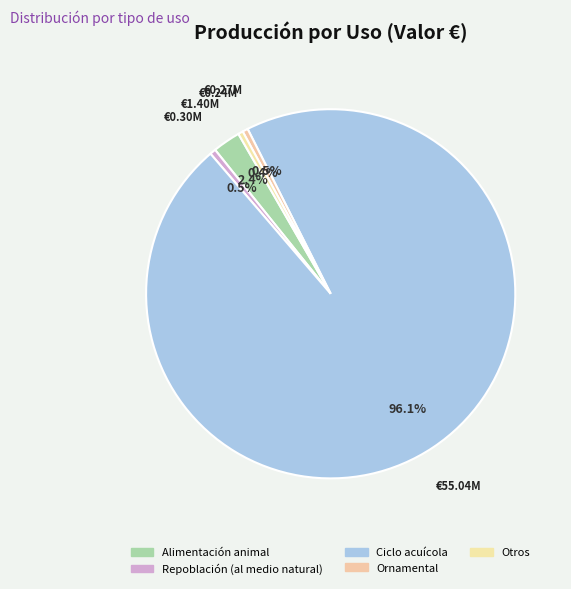

Approximately how many times larger is the value at Ciclo acuícola compared to Alimentación animal?

39.4